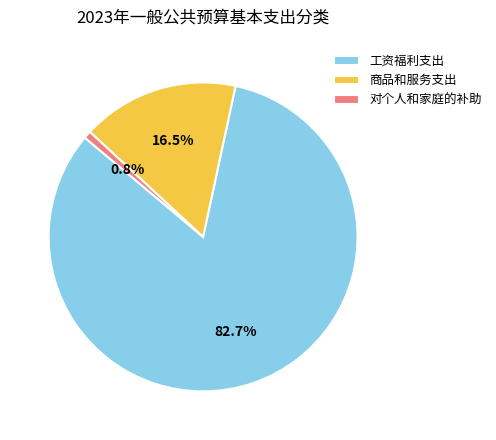

What is the ratio of the value at 商品和服务支出 to the value at 工资福利支出?

0.2